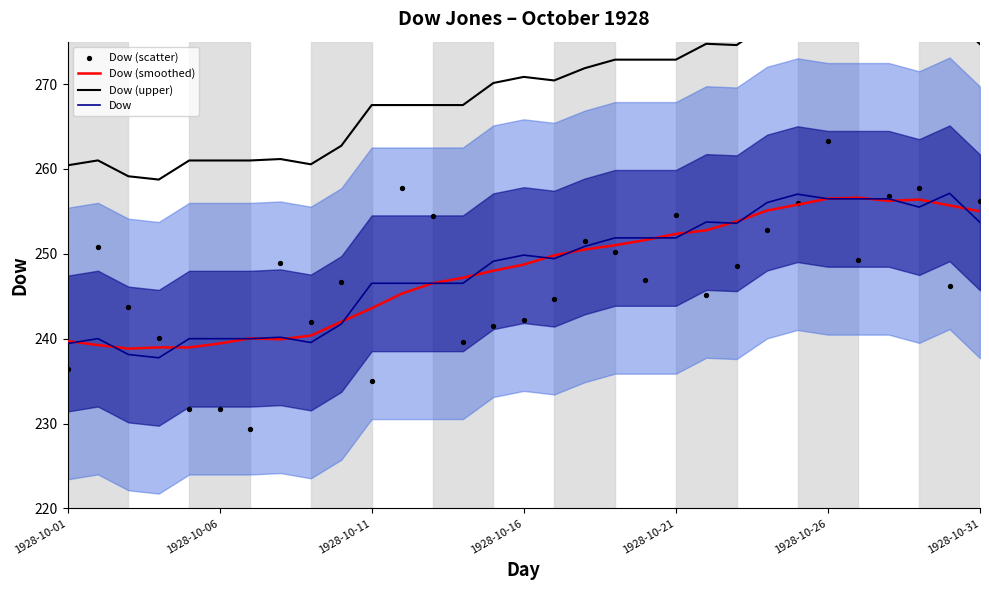

At how many categories does at least one series exceed 237?

31